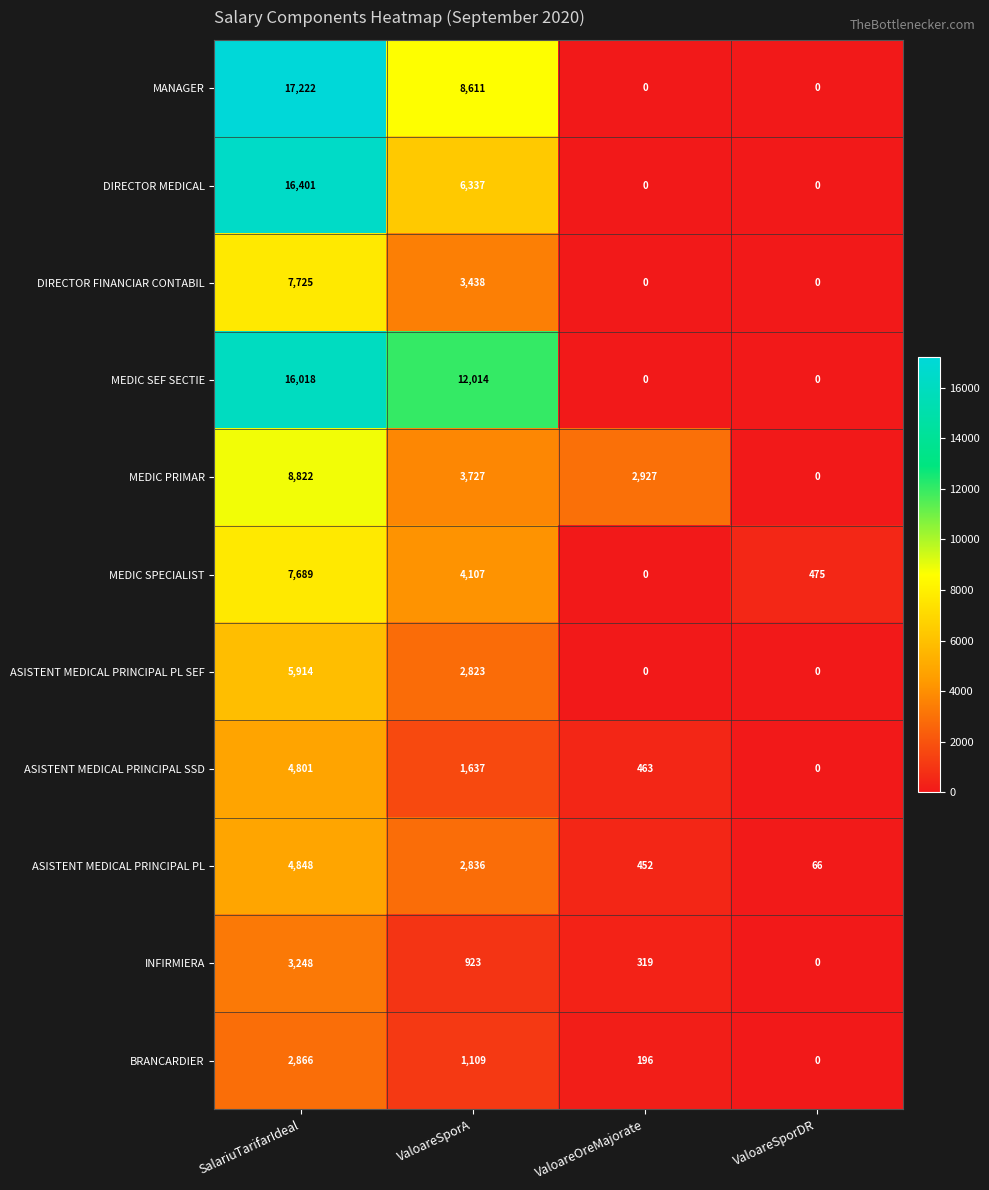

What is the difference between the maximum and second lowest values in the ASISTENT MEDICAL PRINCIPAL PL SEF series?

5914